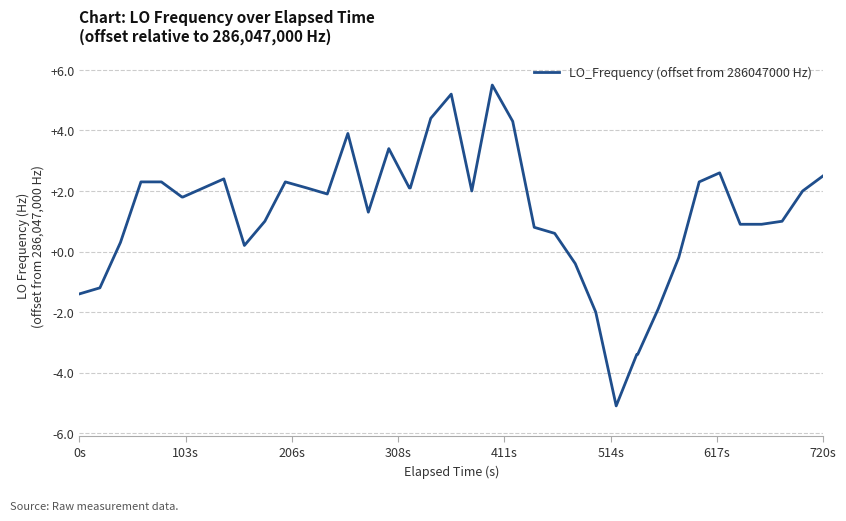

What is the greatest value displayed?

5.5